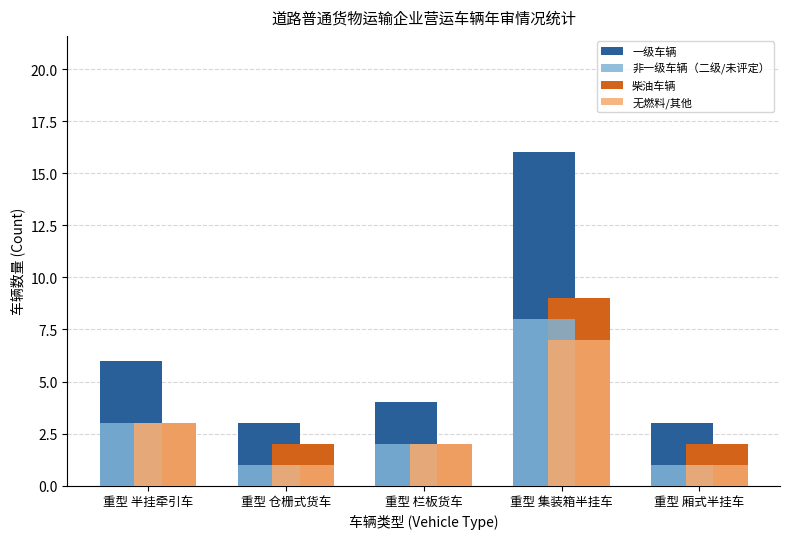

Which series has the largest total across all categories?

一级车辆